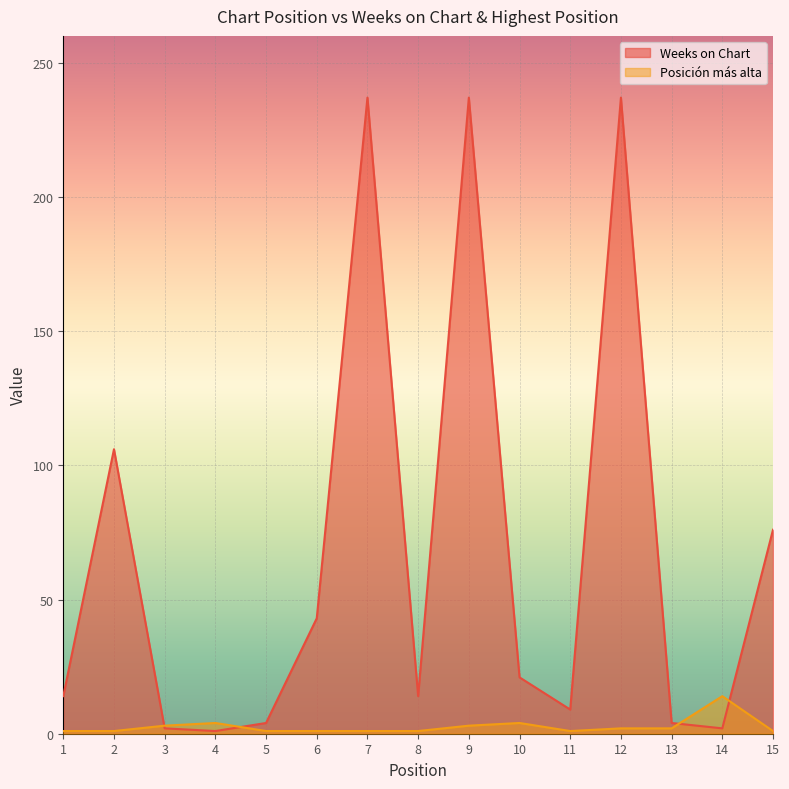

Which series has the largest total across all categories?

Weeks on Chart